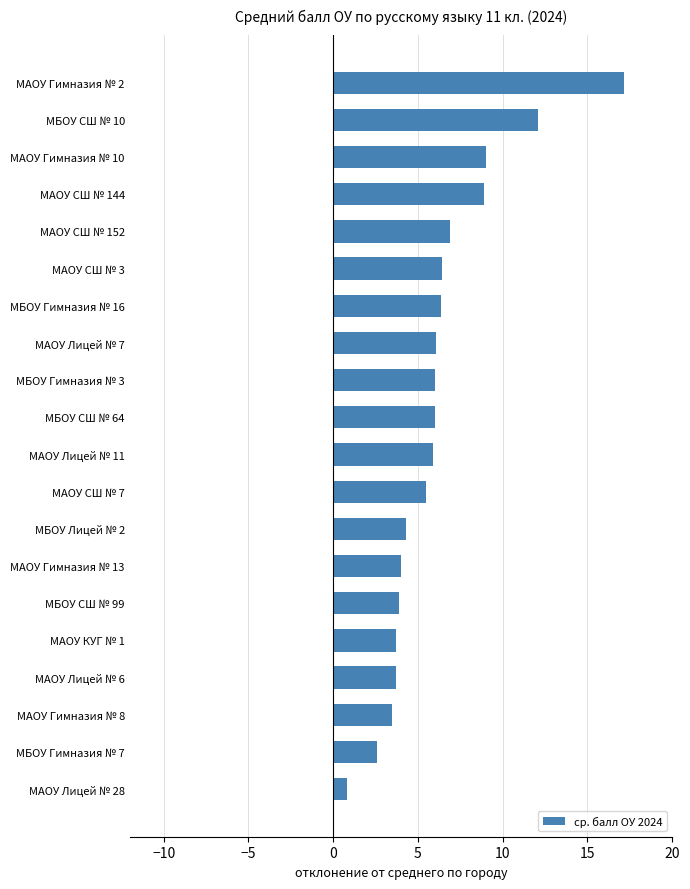

Which category has the highest value across all series?

МАОУ Гимназия № 2